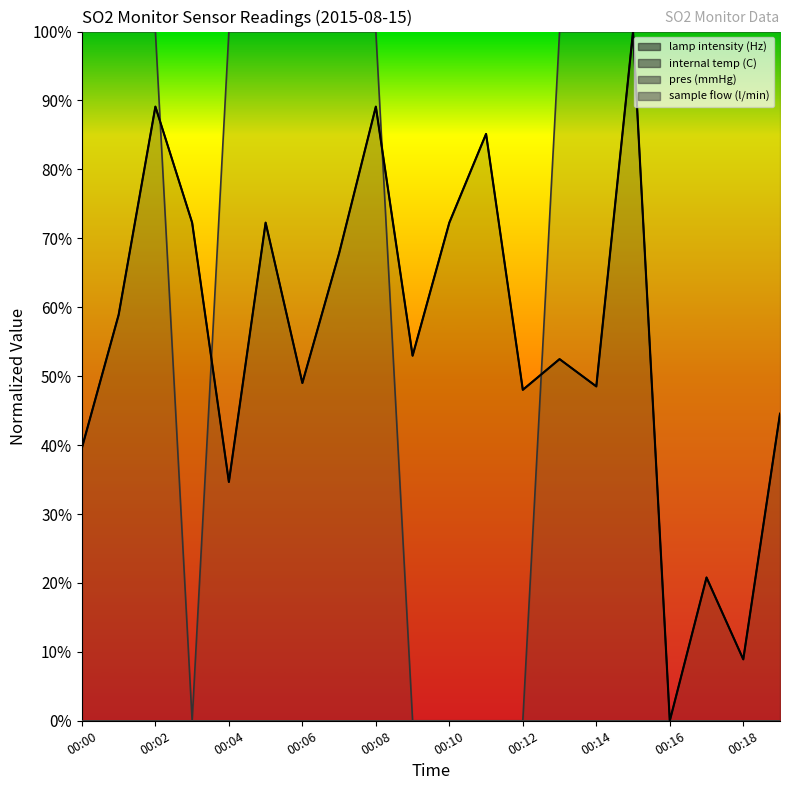

The chart shows a value of 52.5 at 13. True or false?

True